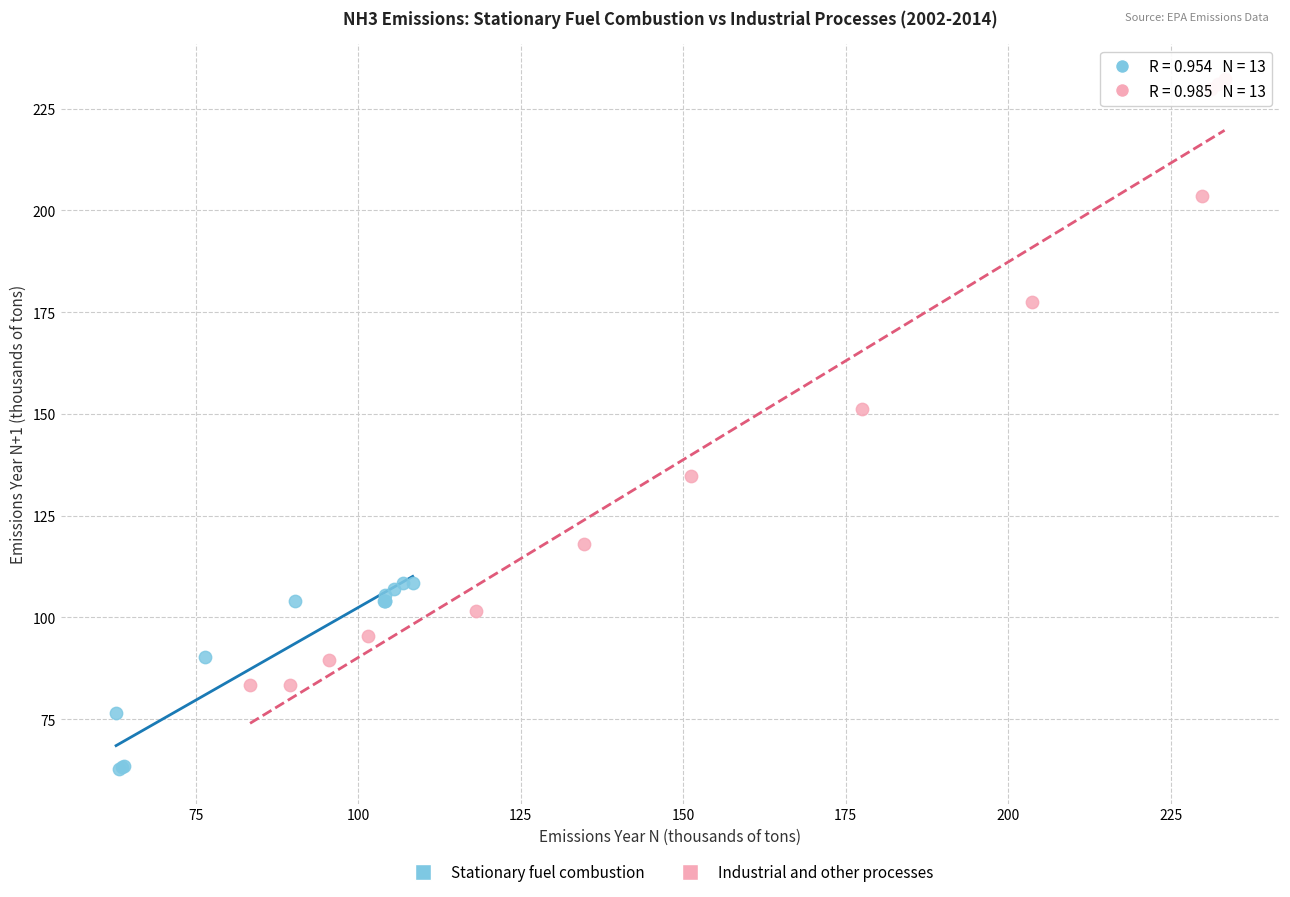

What are all the series names shown in the legend?

Stationary fuel combustion, Industrial and other processes